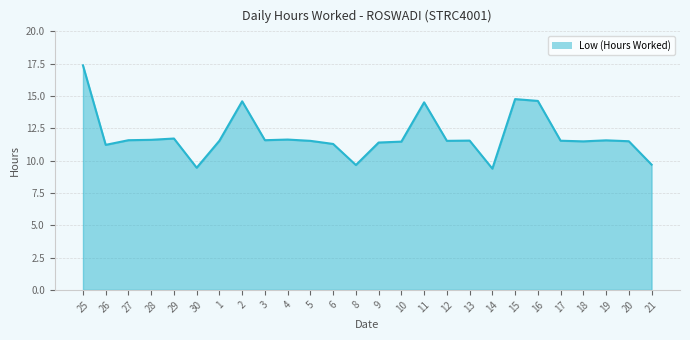

What is the ratio of the value at 1 to the value at 10?

1.0